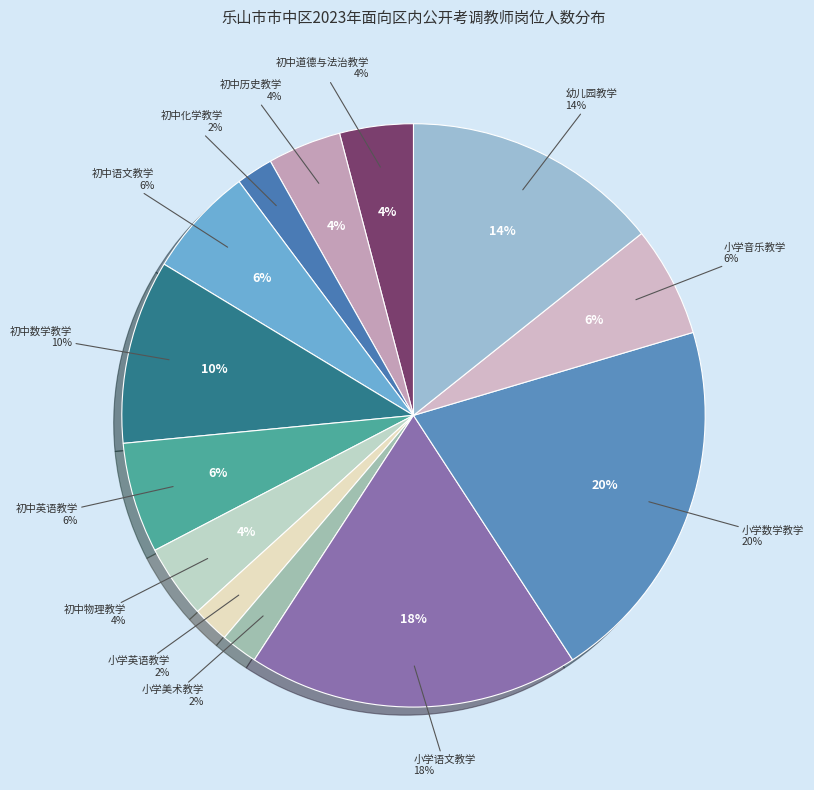

Is there any slice that represents more than half of the pie?

No